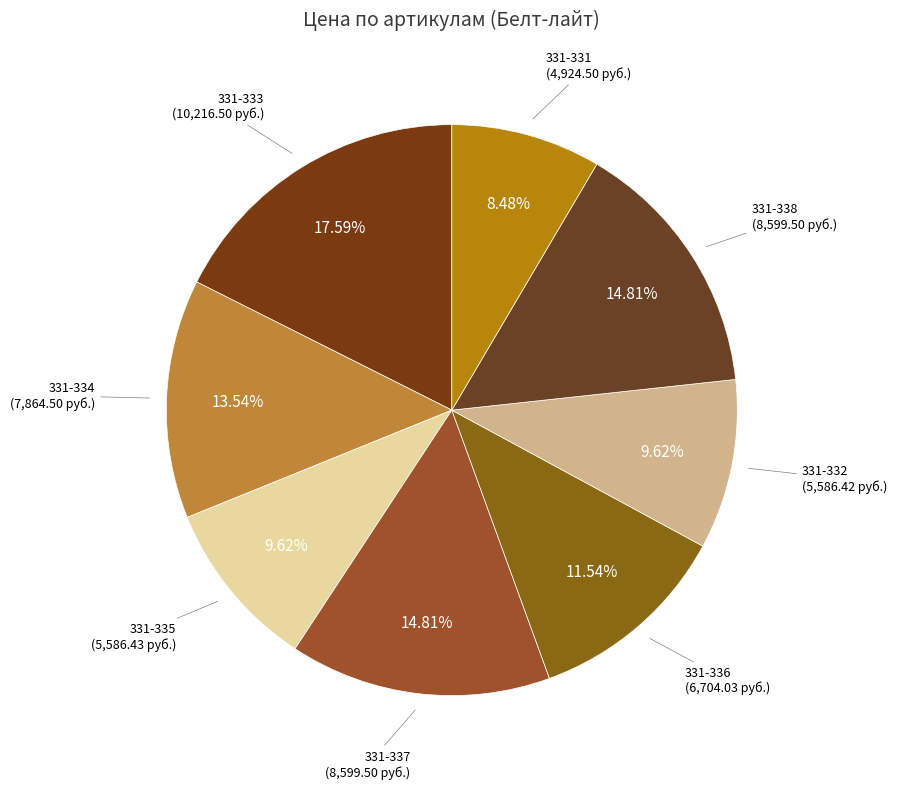

Which has a higher value, 331-332 or 331-333?

331-333